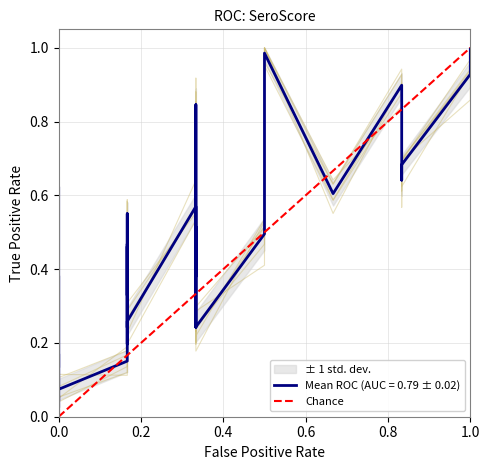

What is the maximum value shown in the chart?

1